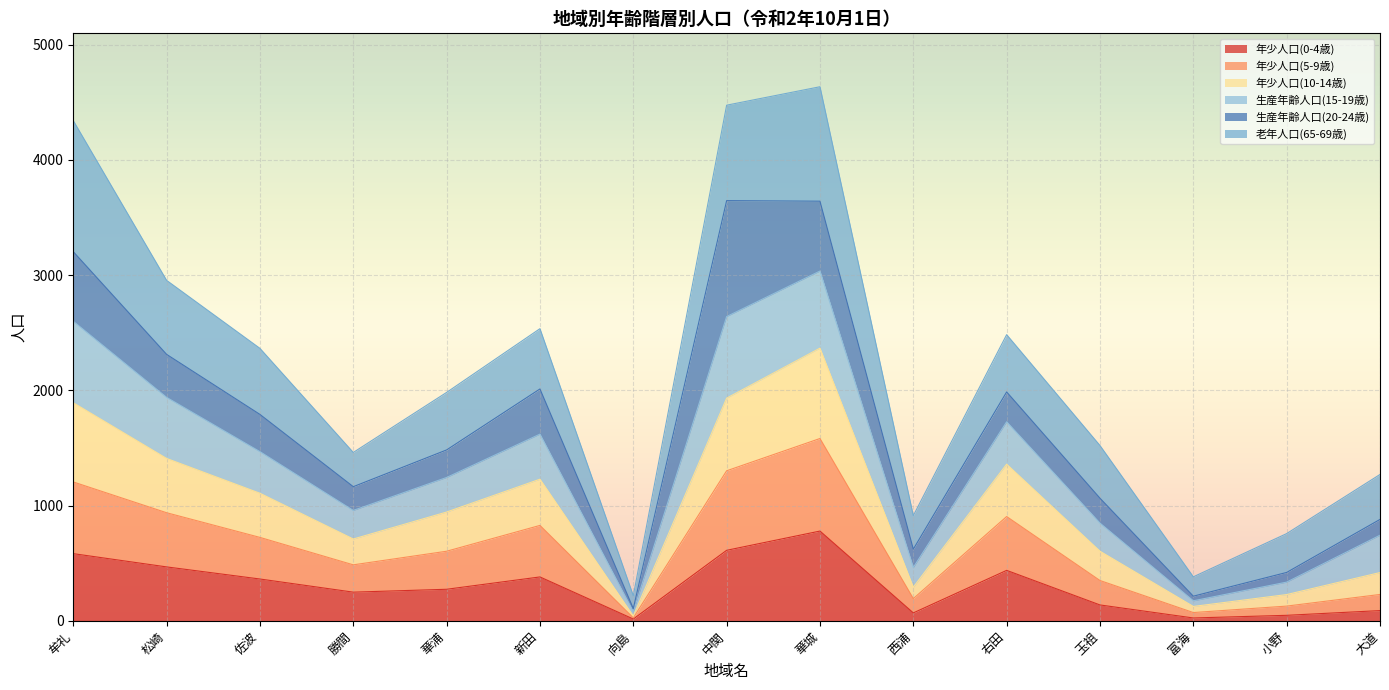

What is the total value across all series at 華浦?

1982